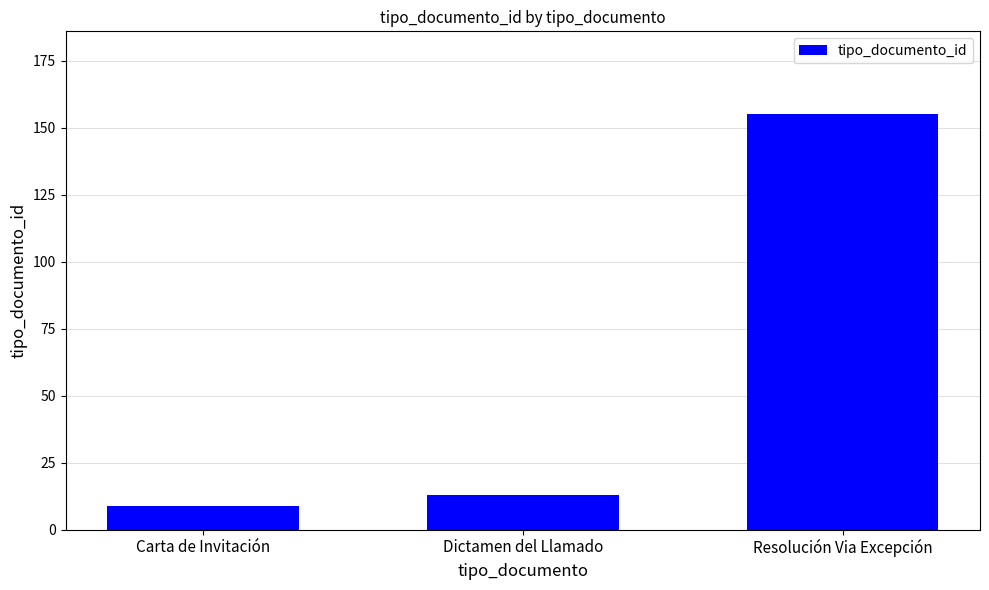

Read the value at Dictamen del Llamado.

13